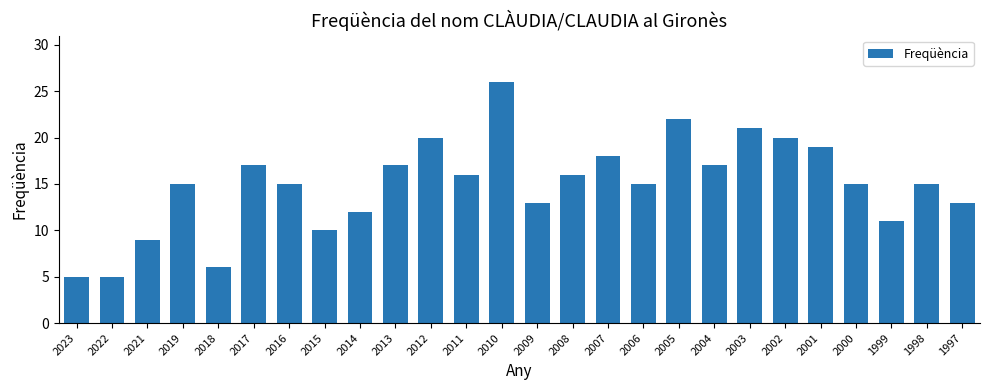

Between 2012 and 1997, which is larger?

2012